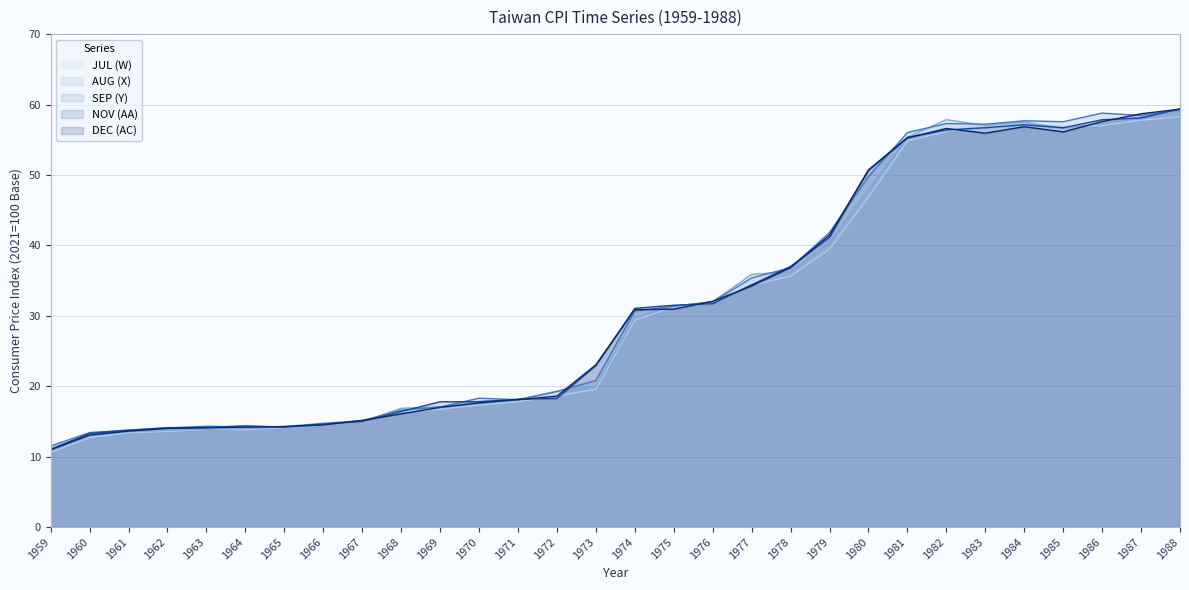

Rank the series by their maximum value, from lowest to highest.

JUL (W), AUG (X), SEP (Y), DEC (AC), NOV (AA)